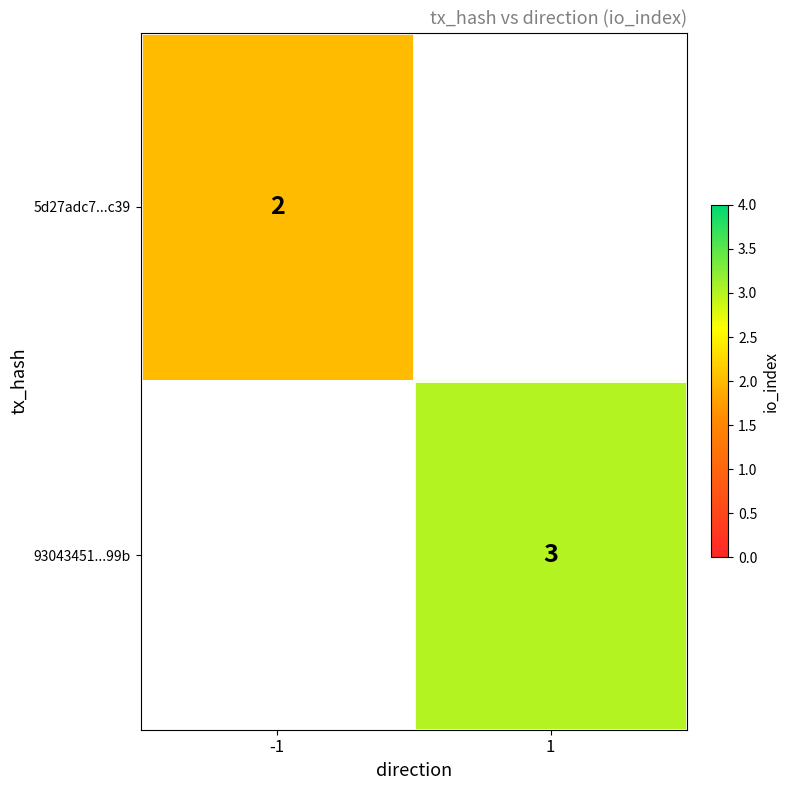

The value of 93043451...99b at 1 is 4. True or false?

False